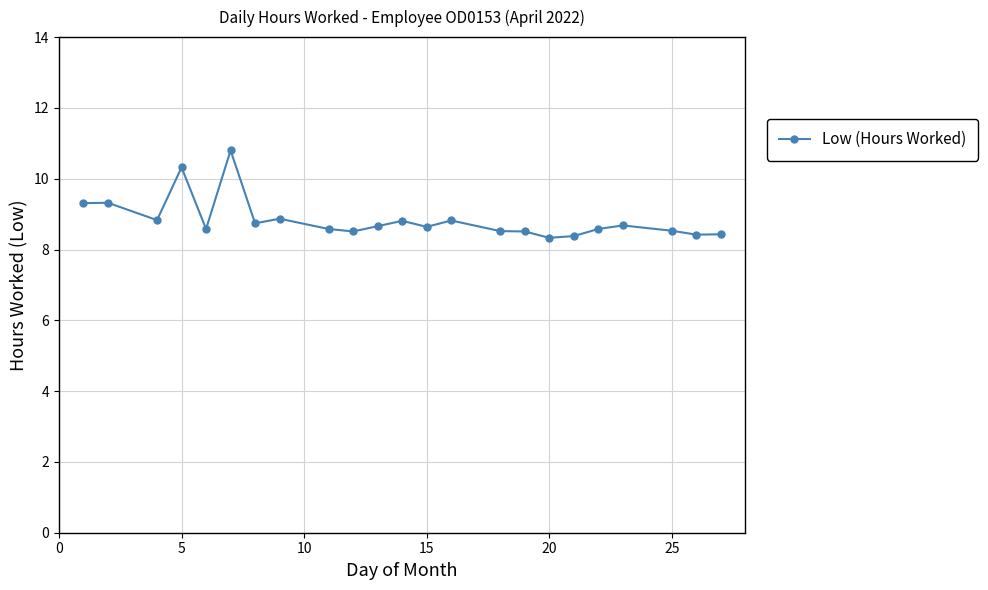

What is the minimum value shown in the chart?

8.3